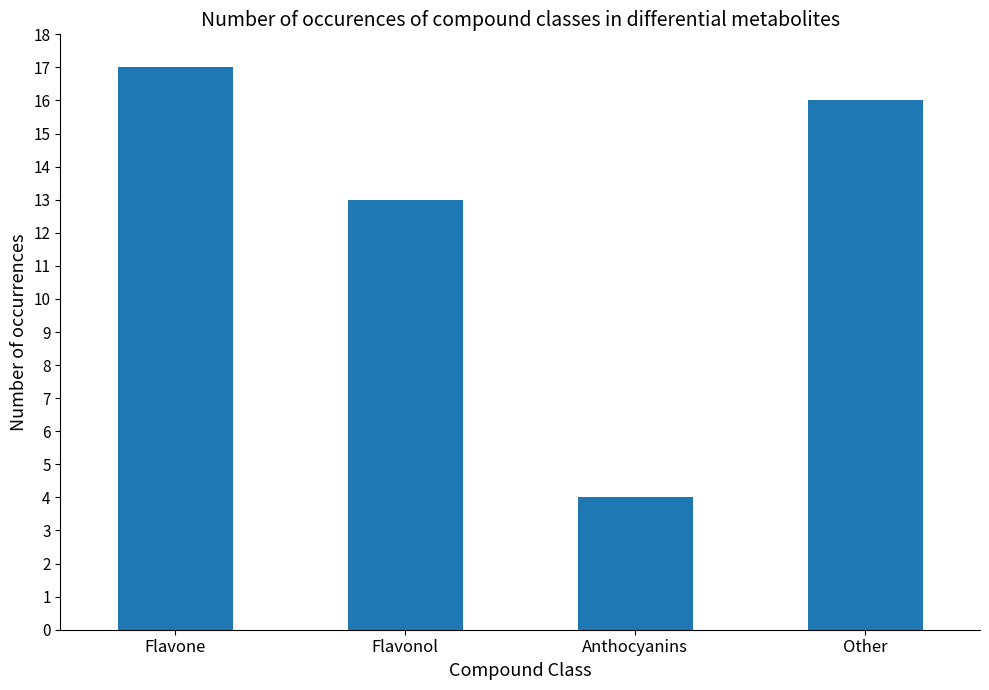

Rank the categories by value from lowest to highest.

Anthocyanins, Flavonol, Other, Flavone